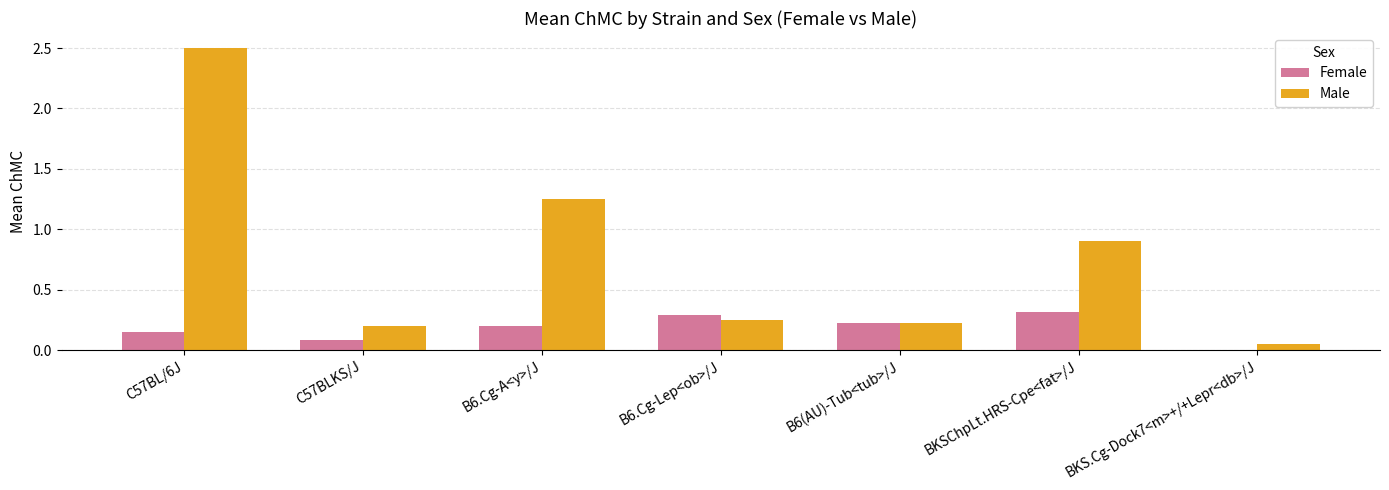

What is the sum of the Female values at C57BL/6J and B6.Cg-Lep<ob>/J?

0.4